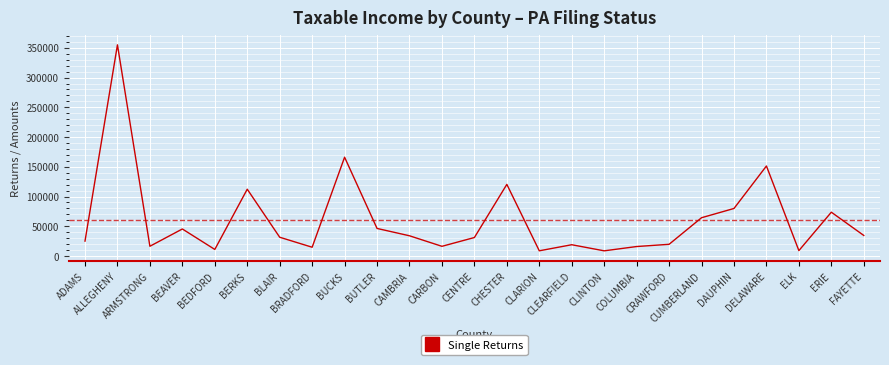

Read the value at BRADFORD, to the nearest 10.

14750